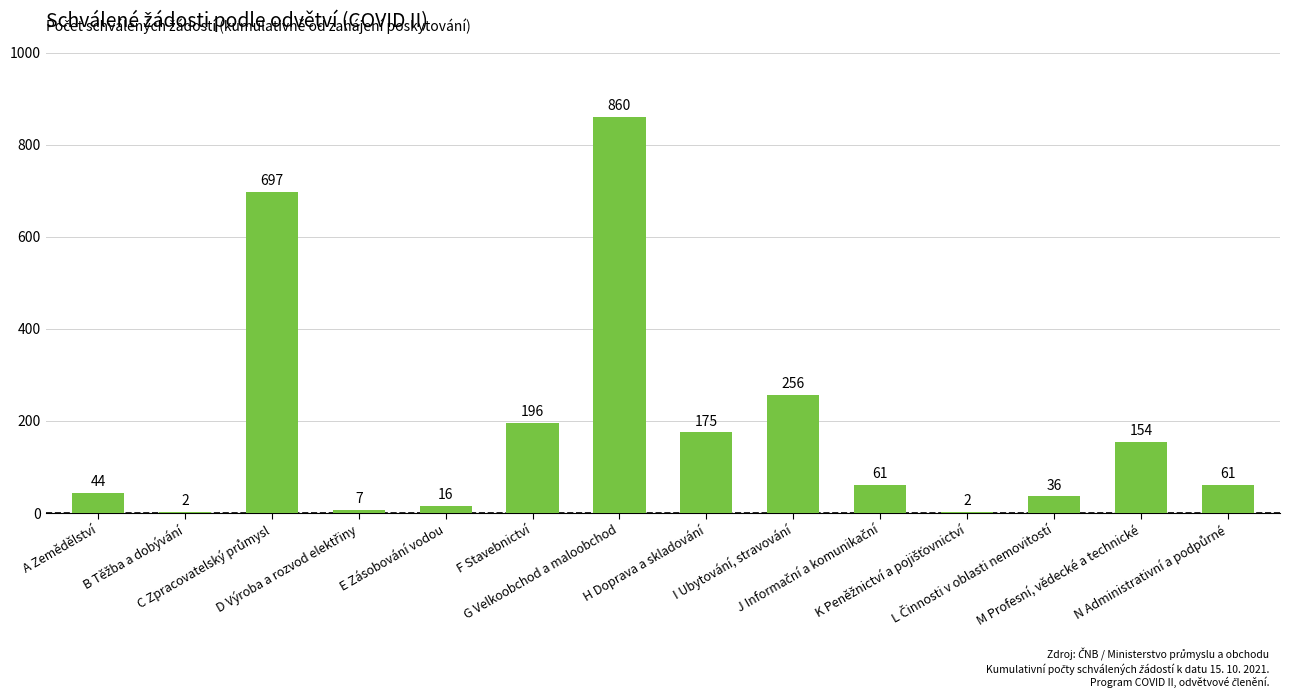

Are the bars horizontal?

No